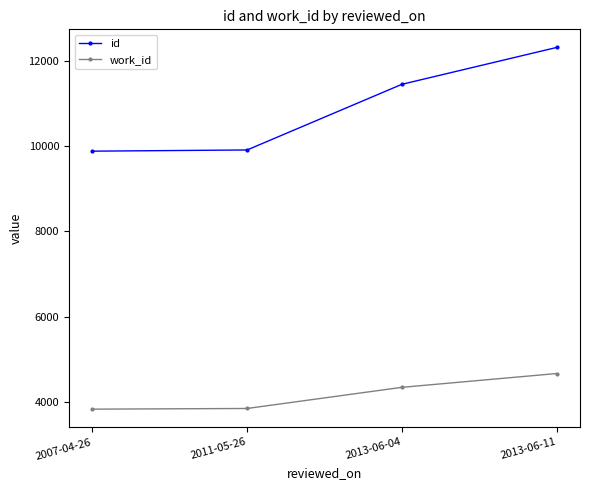

Does the chart have visible grid lines?

No